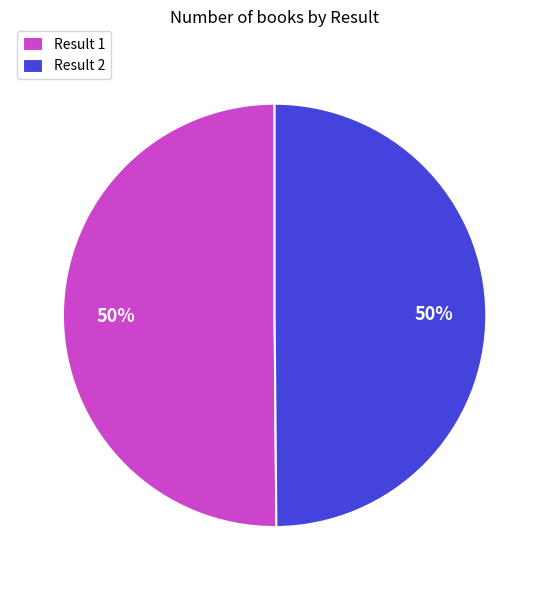

To the nearest percent, what is the average slice percentage?

50%